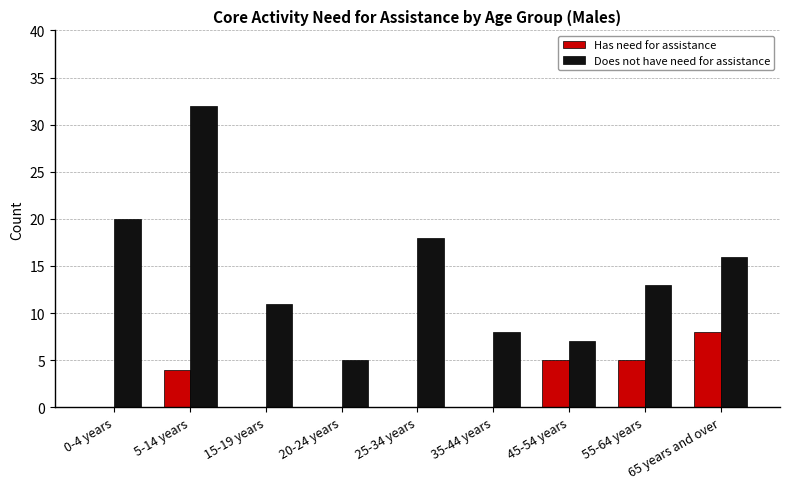

Is the value of Does not have need for assistance at 5-14 years greater than the value of Has need for assistance at 35-44 years?

Yes